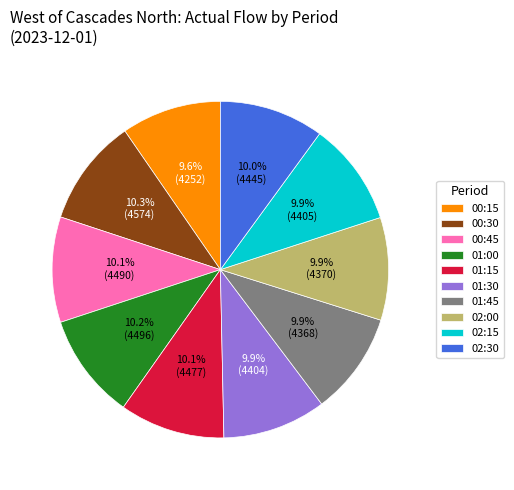

How much of the chart is everything except 00:45?

89.9%